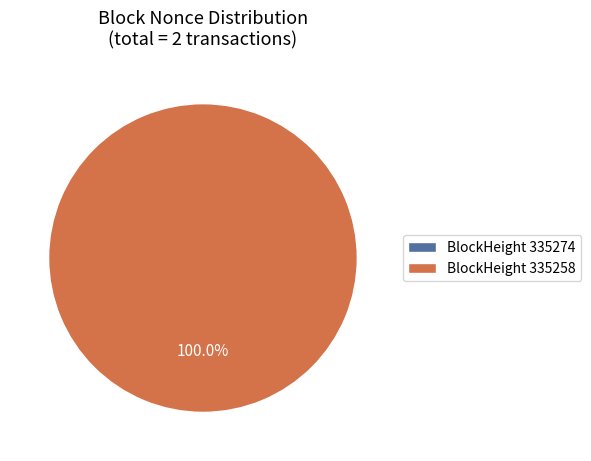

What is the majority slice?

335258